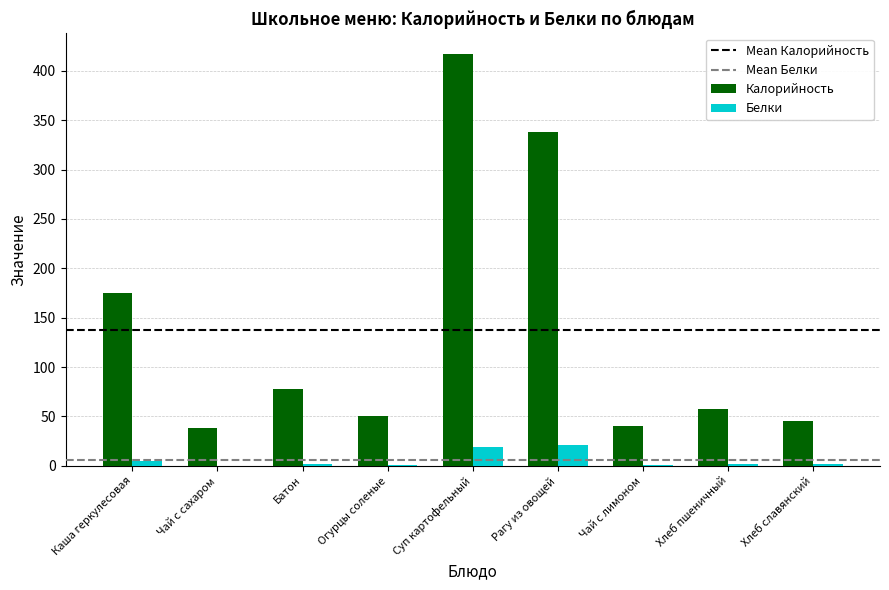

At which label is Калорийность closest to 227?

Каша геркулесовая